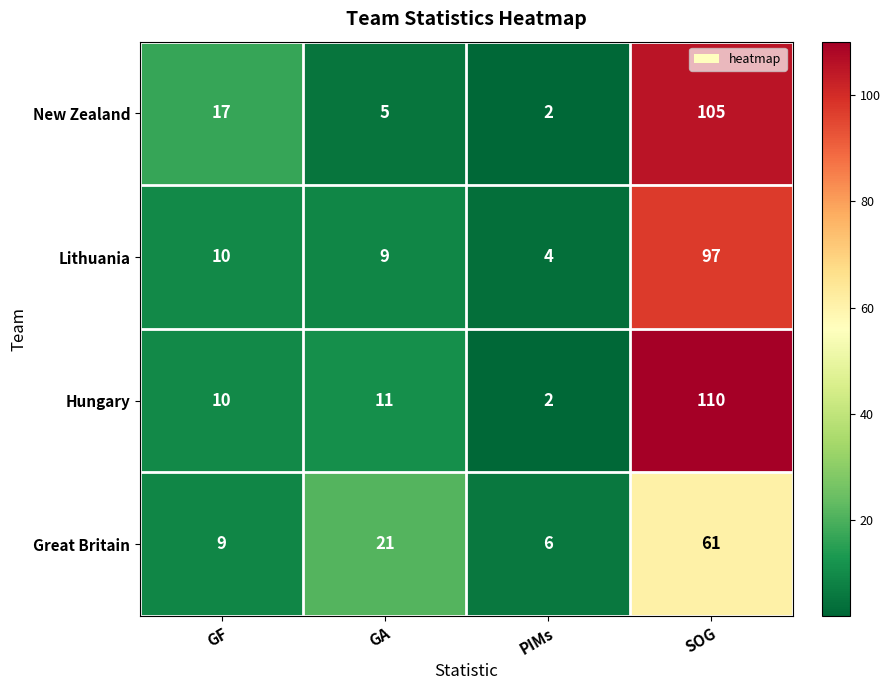

What is the difference between the maximum and second lowest values in the Great Britain series?

52